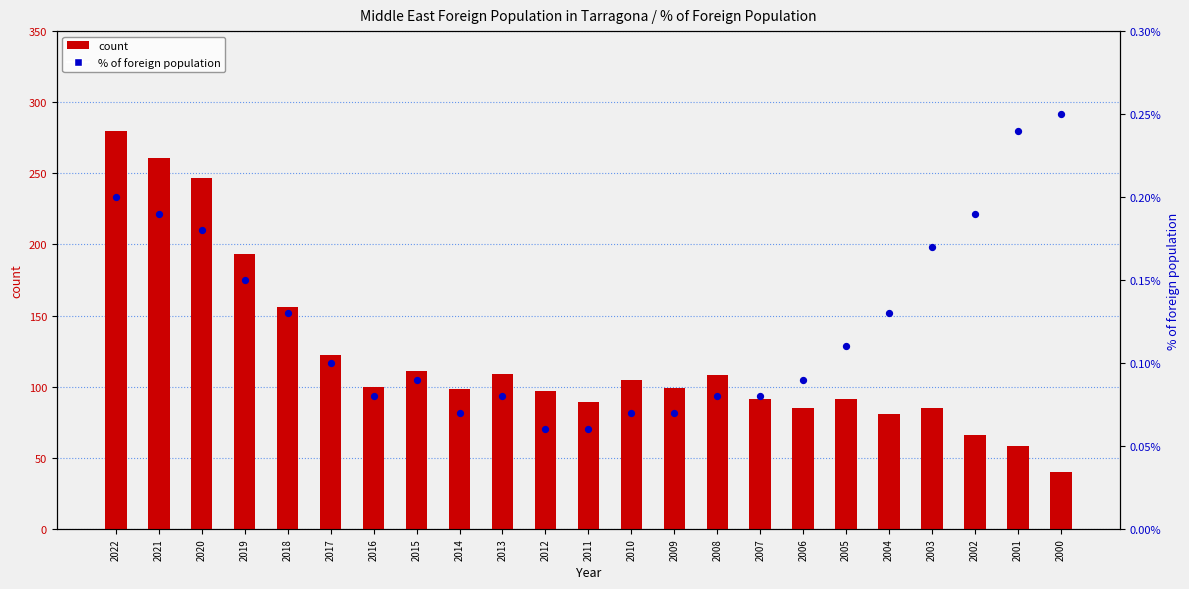

Which series contains the lowest Y value?

% of foreign population